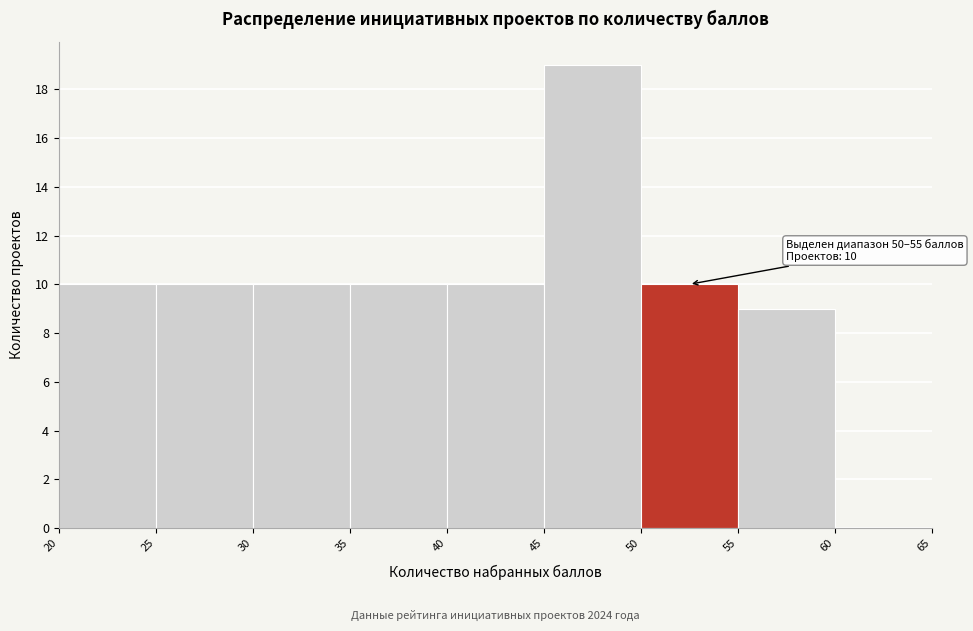

Which range on the x-axis has the tallest bar?

45 to 50